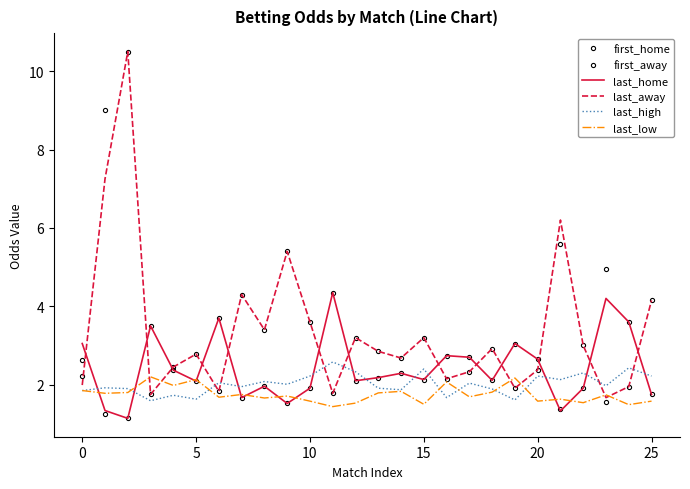

Which series ends up on top after the final intersection of first_home and first_away?

first_away